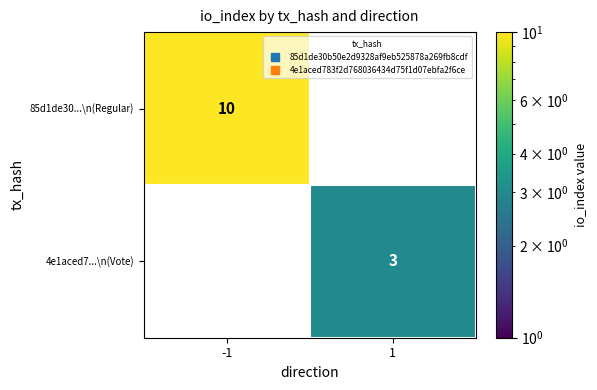

At how many categories does at least one series exceed 6?

1